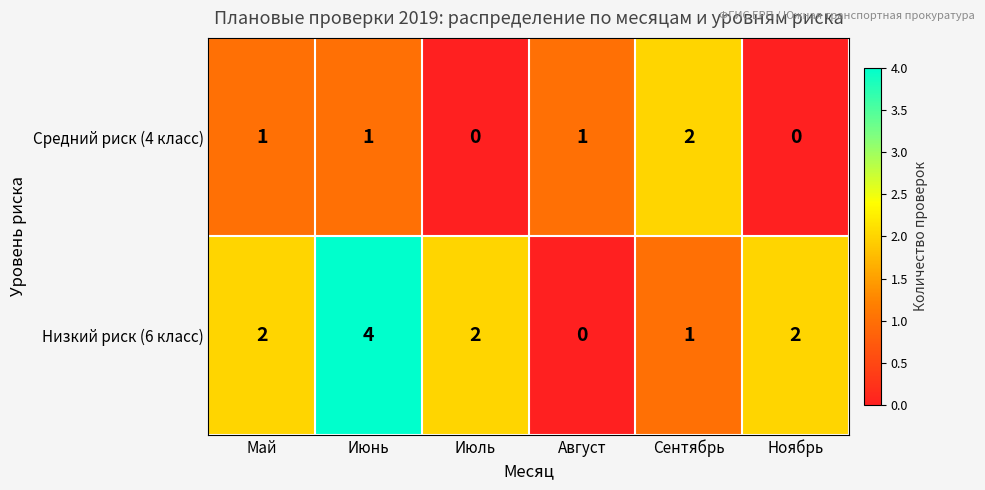

How many series are shown in this chart?

2